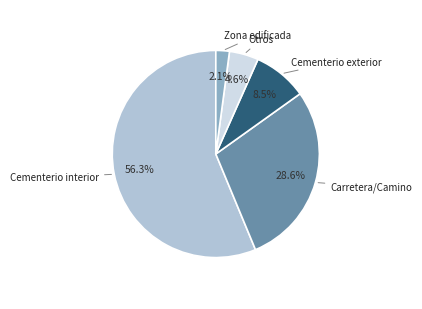

To the nearest percent, what is the difference between the Cementerio interior and Otros slice percentages?

52%